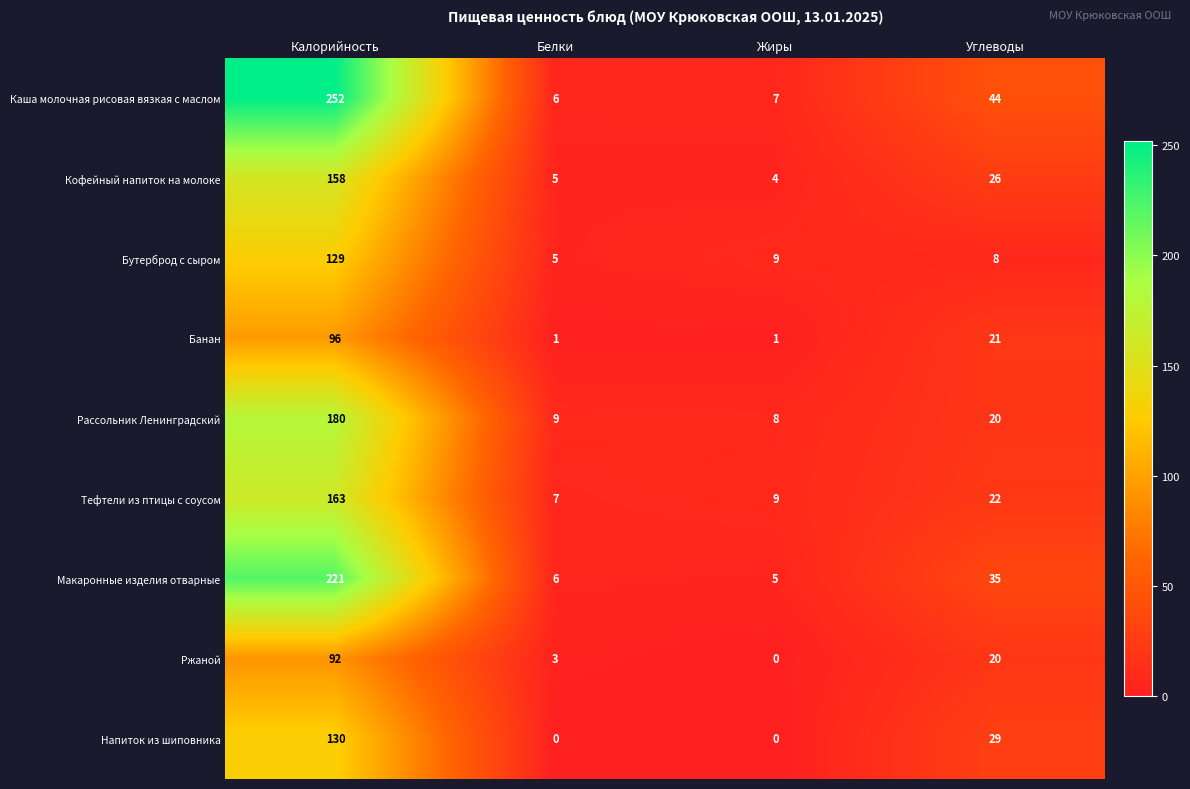

Between Калорийность and Углеводы, which series saw the biggest shift?

Каша молочная рисовая вязкая с маслом